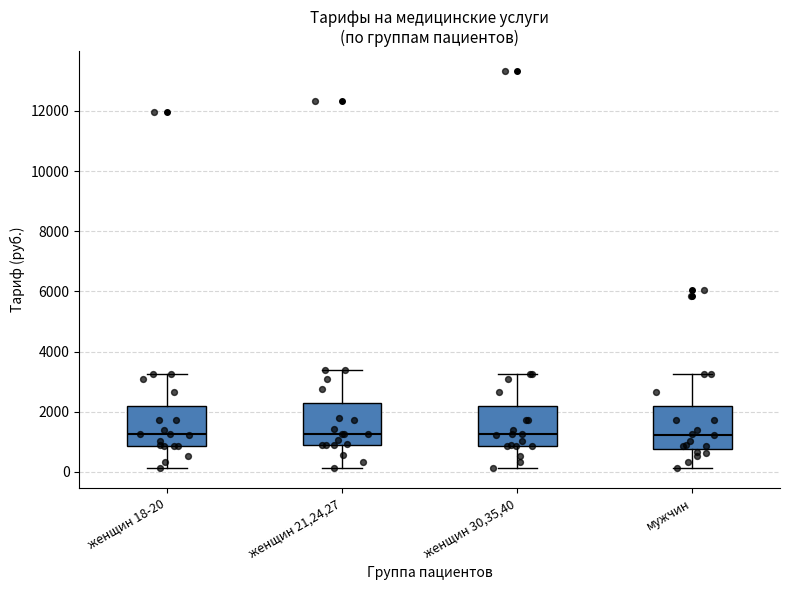

Where does the upper whisker of the box for мужчин end on the y-axis? The values are not printed on the chart, so give them approximately, as read against the axis.

3200